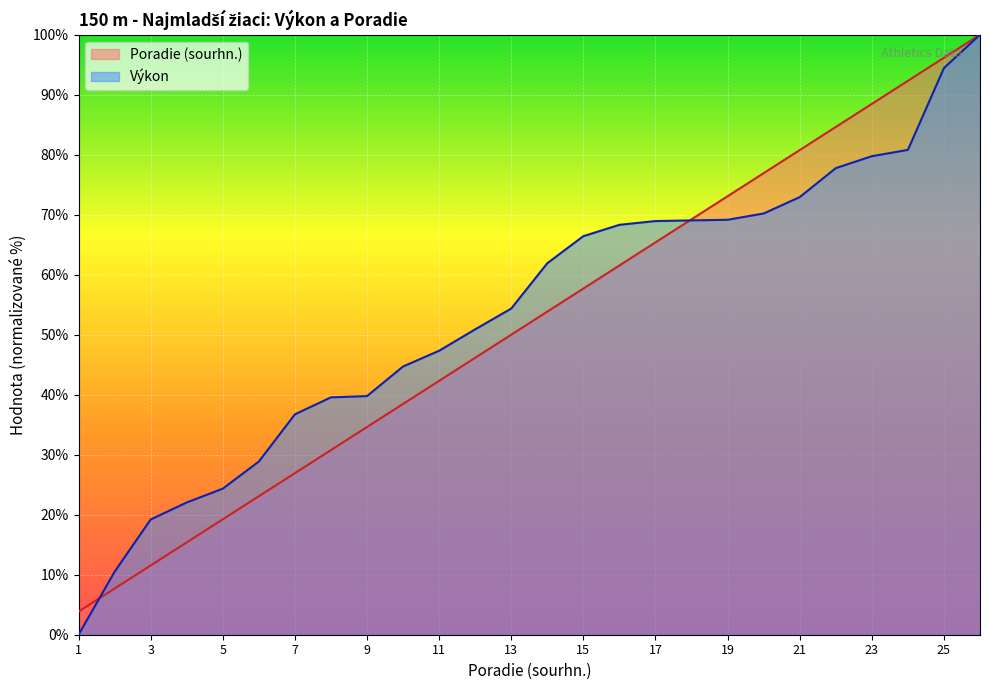

Does the chart display data point markers on the line(s)?

No